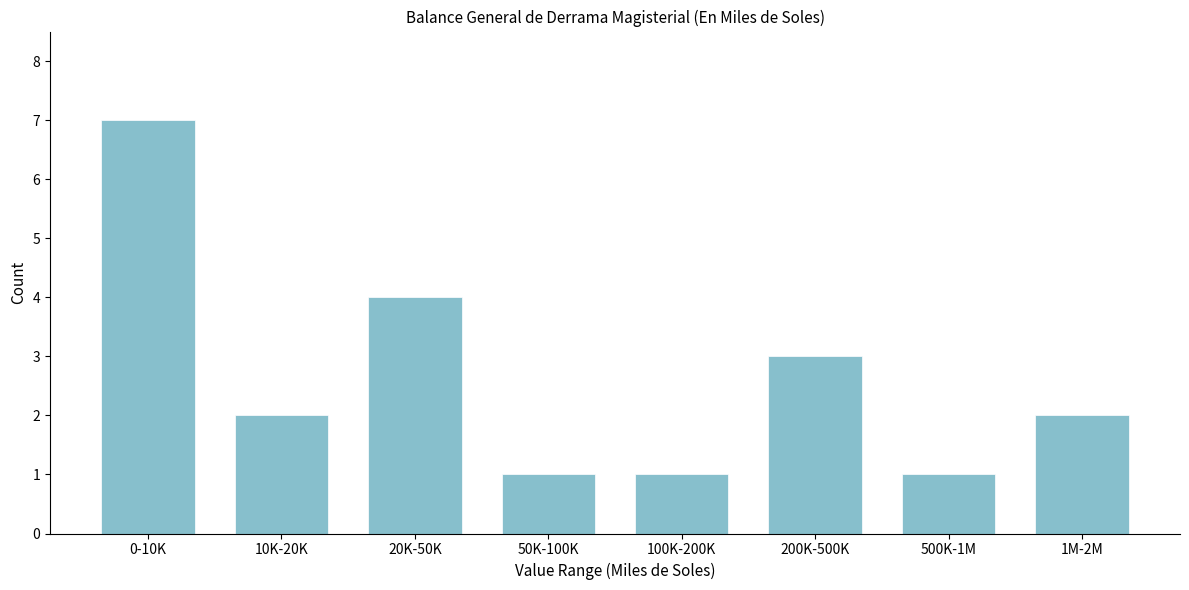

Reading right to left, extract all data points from this chart.

2	1	3	1	1	4	2	7